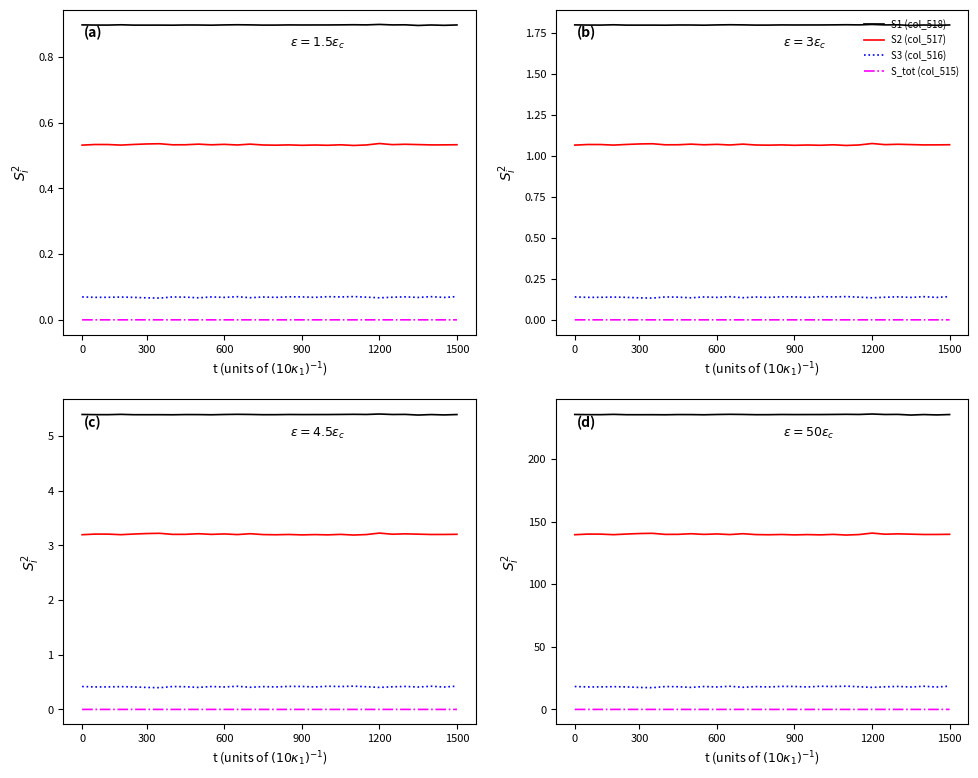

How many lines are shown in the chart?

4